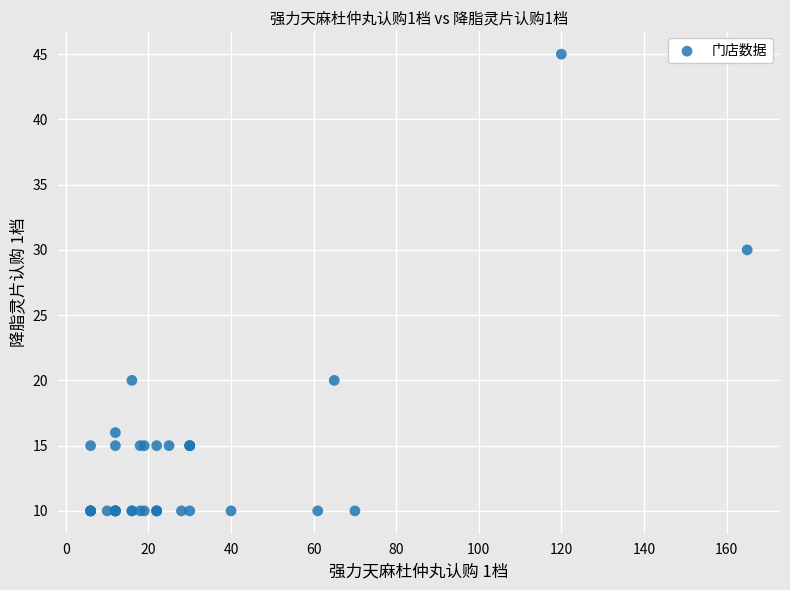

What Y value in the scatter plot is closest to 27?

30